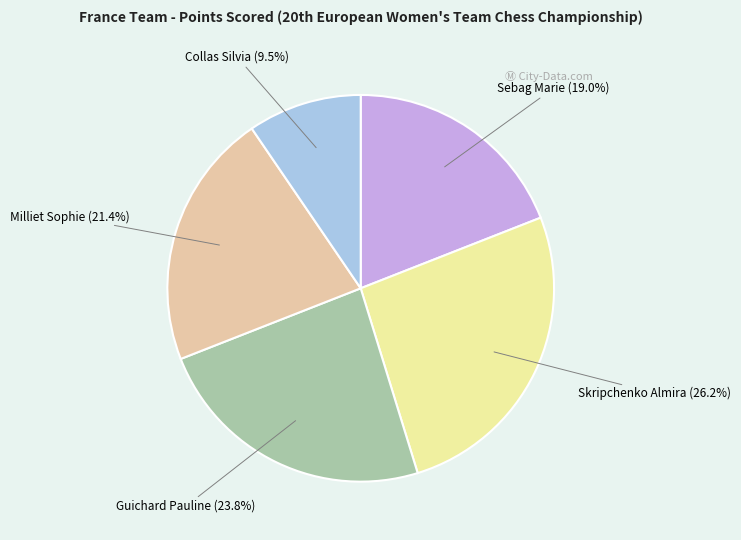

What portion of the pie excludes Sebag Marie?

81.0%